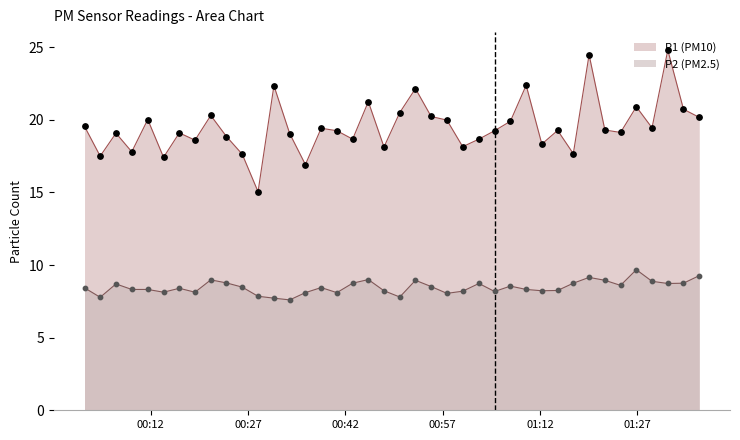

How many lines are shown in the chart?

2